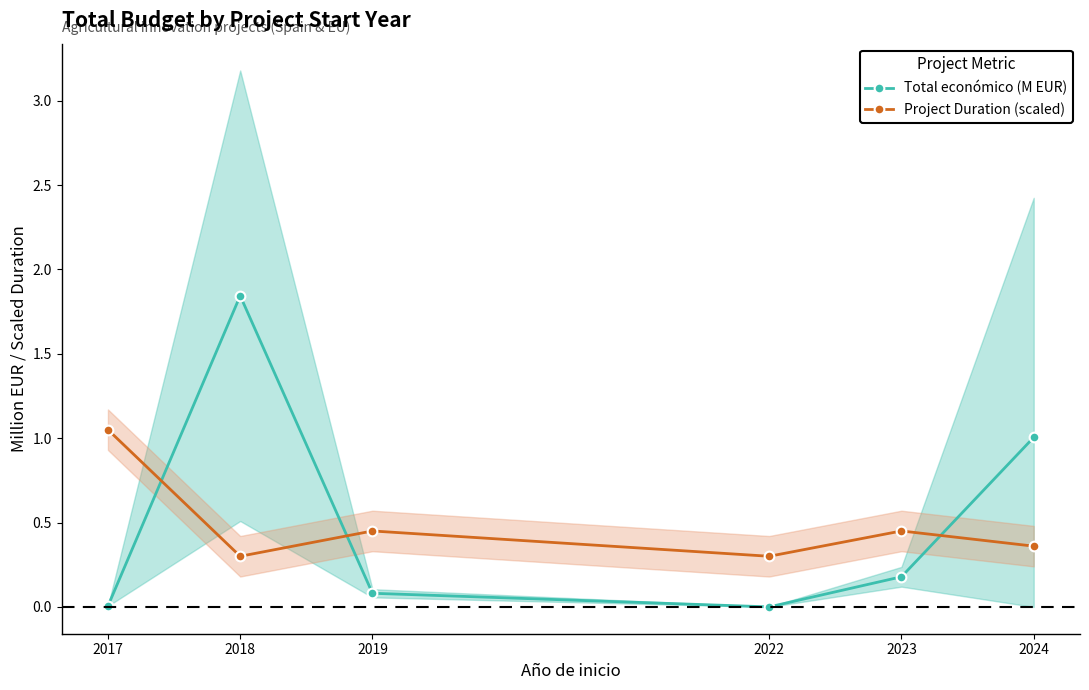

Is it true that Total económico (M EUR) equals 0.0 at 2023?

False